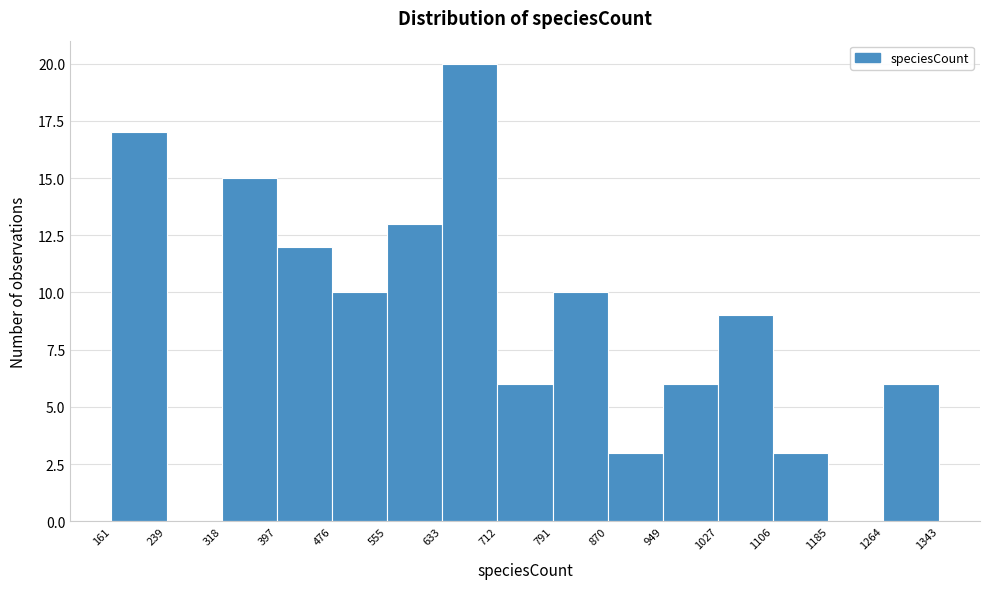

Reading left to right, transcribe this chart: for each bar, give the range it covers on the x-axis and its height. The values are not printed on the chart, so give them approximately, as read against the axis.

161 to 239: 17
239 to 318: 0
318 to 397: 15
397 to 476: 12
476 to 555: 10
555 to 633: 13
633 to 712: 20
712 to 791: 6
791 to 870: 10
870 to 949: 3
949 to 1027: 6
1027 to 1106: 9
1106 to 1185: 3
1185 to 1264: 0
1264 to 1343: 6